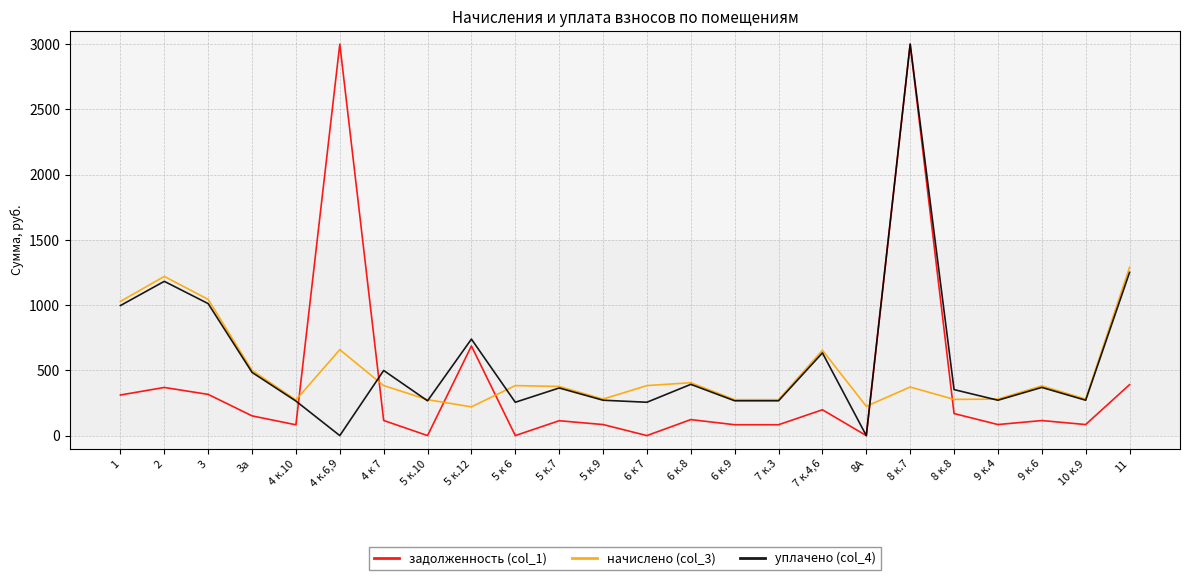

What is the difference between the highest and lowest values at 6 к.8?

282.6